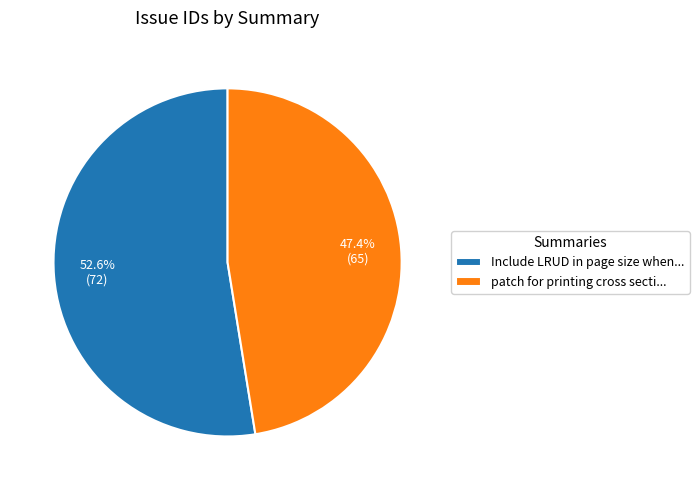

What is the largest slice in the pie chart?

Include LRUD in page size when...